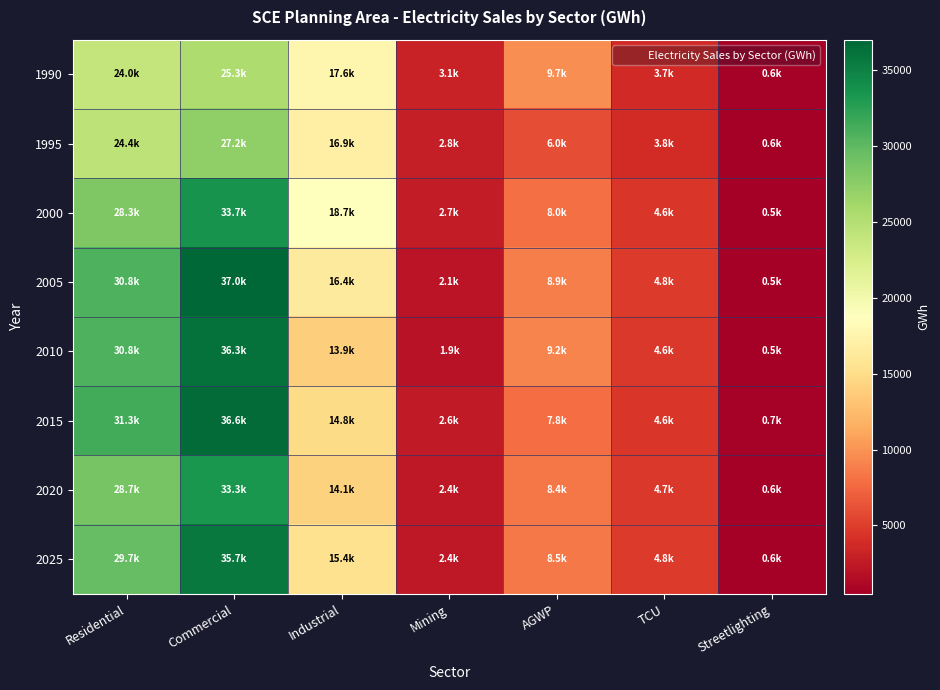

Which category has the highest value across all series?

Commercial